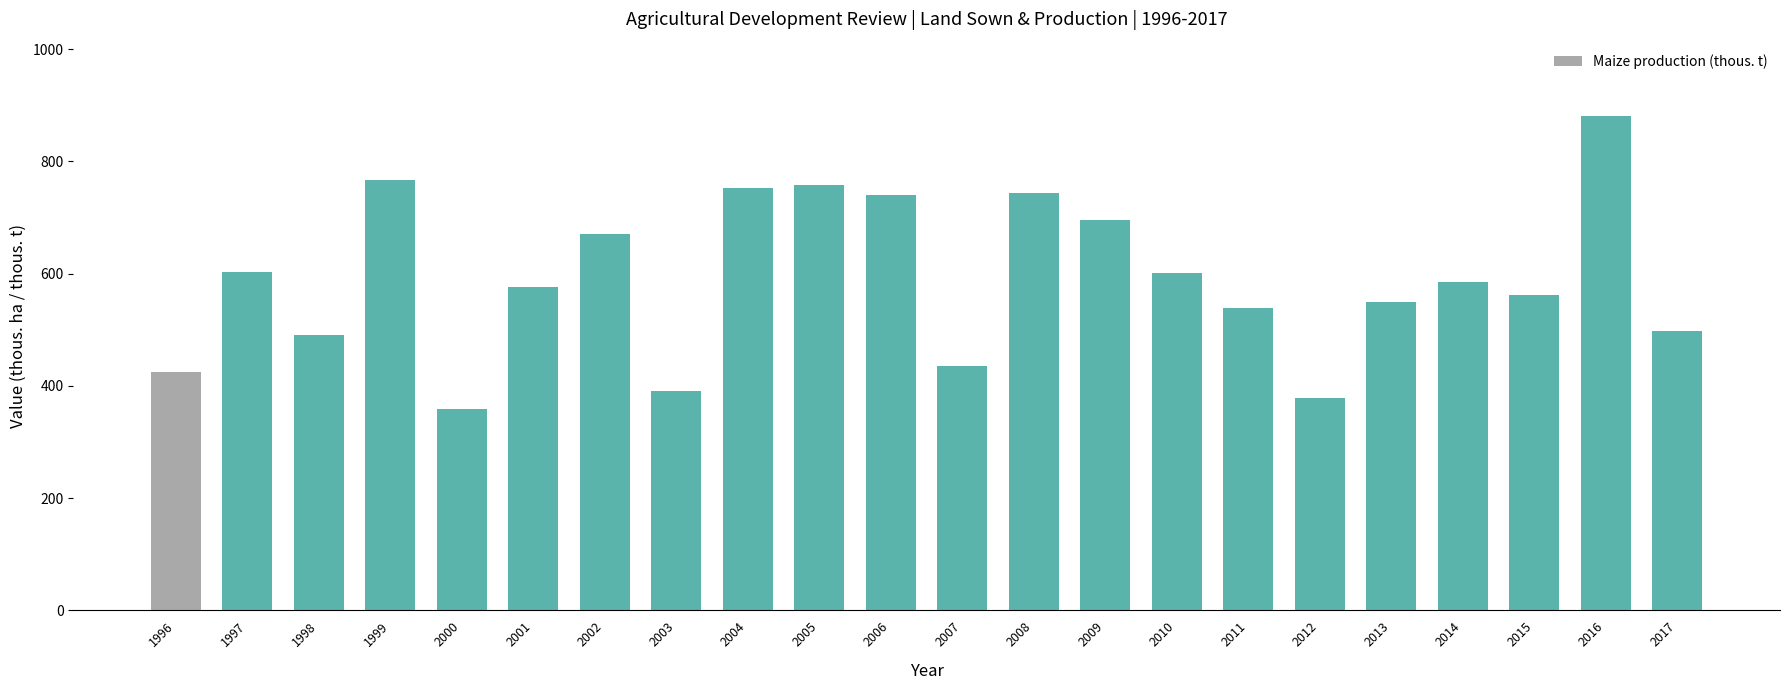

What is the sum of all values?

12998